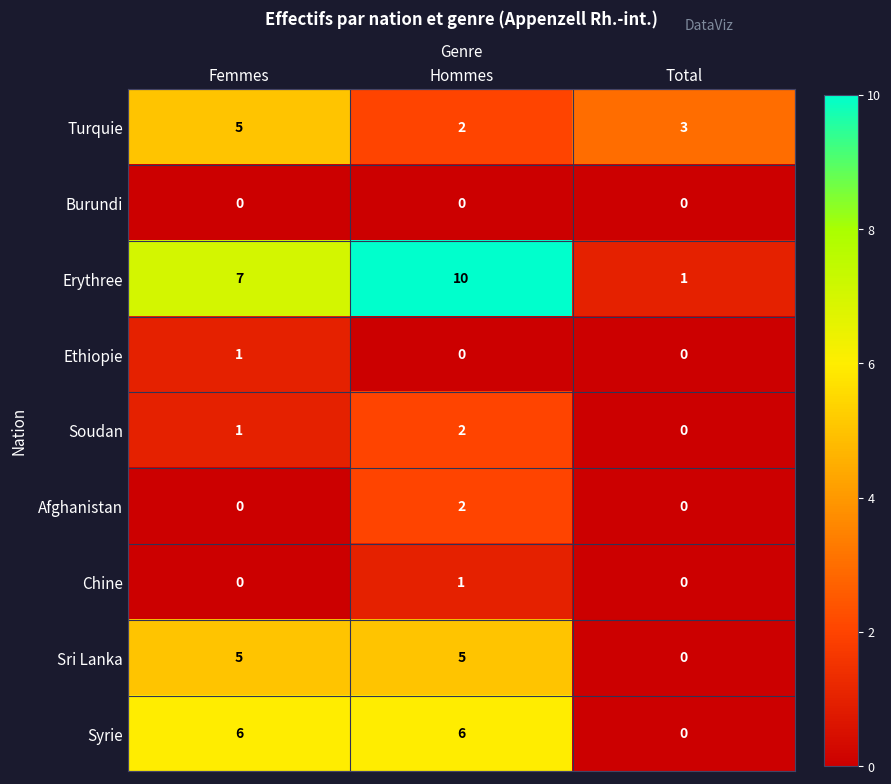

The Chine series shows 0 at Femmes. True or false?

True